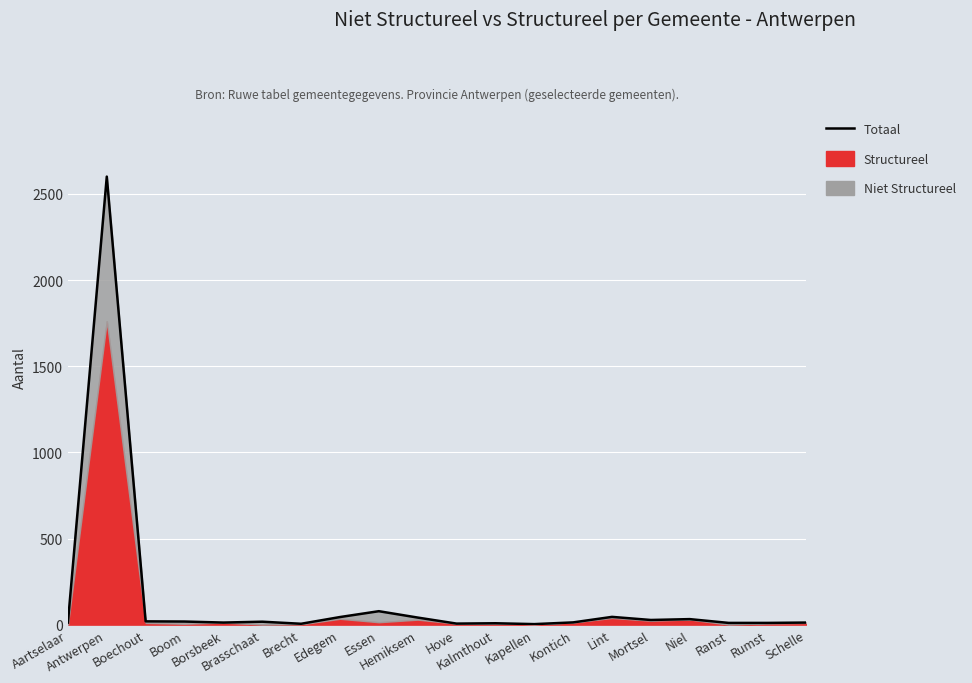

Rank the categories by value from lowest to highest.

Kapellen, Brecht, Hove, Kalmthout, Ranst, Rumst, Aartselaar, Borsbeek, Schelle, Kontich, Brasschaat, Boom, Boechout, Mortsel, Niel, Hemiksem, Edegem, Lint, Essen, Antwerpen